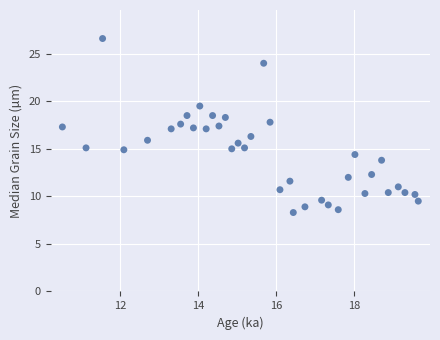

What is the range of X values (max minus min)?

9101.0